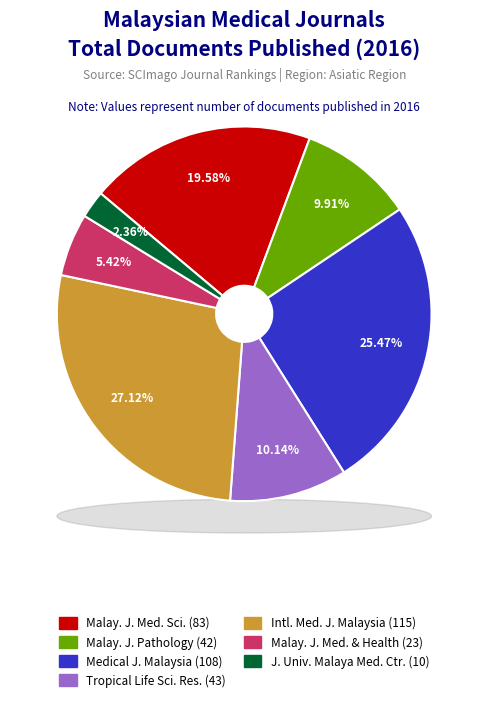

Which slice is the smallest?

Journal of the University of Malaya Medical Centre